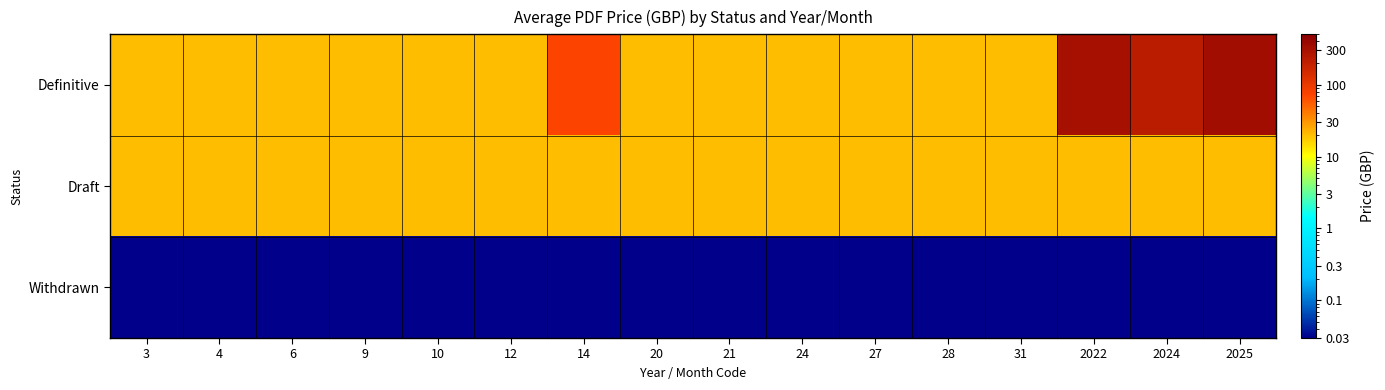

What is the difference between the highest and lowest values at 21?

20.0